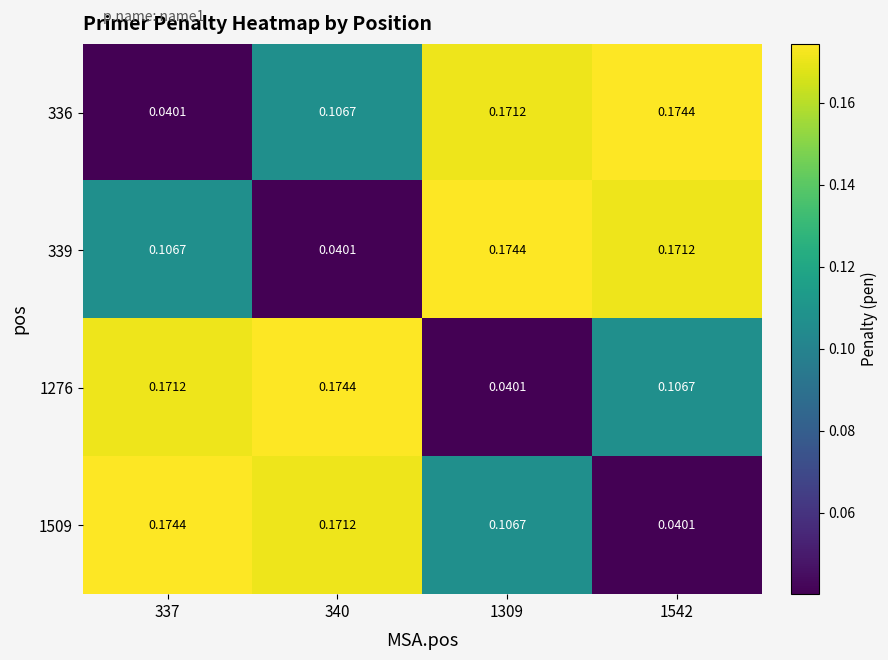

Is the value of 336 at 1542 greater than the value of 339 at 340?

Yes